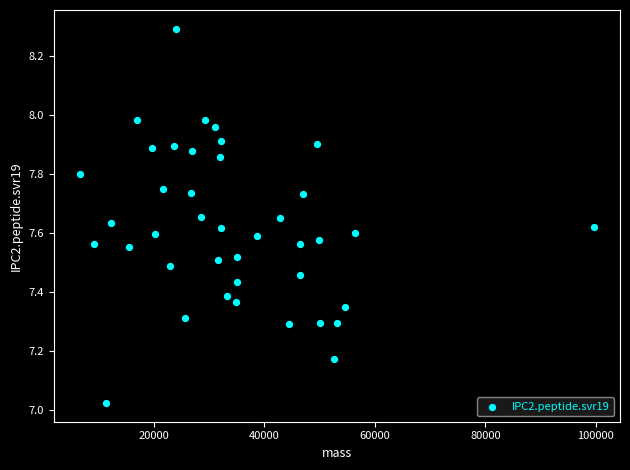

What is the range of Y values (max minus min)?

1.3